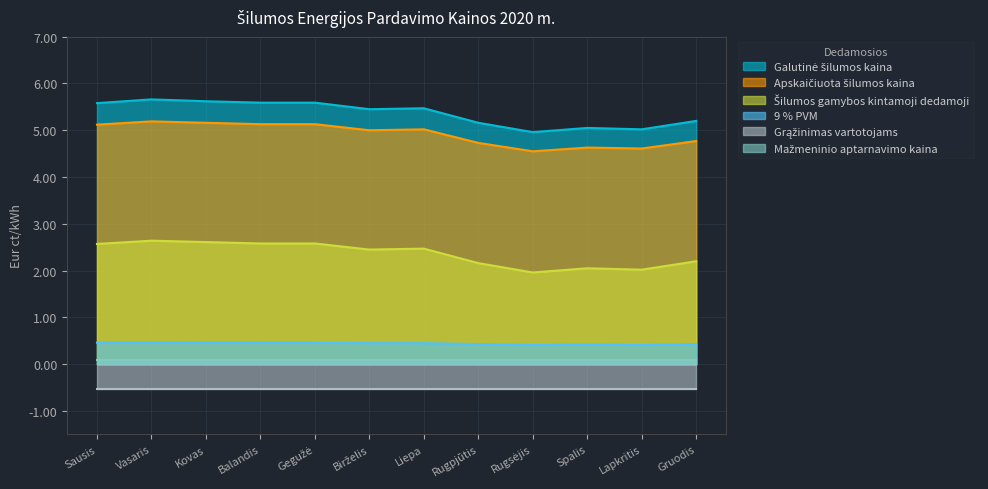

At which category is the sum across all series the highest?

Vasaris